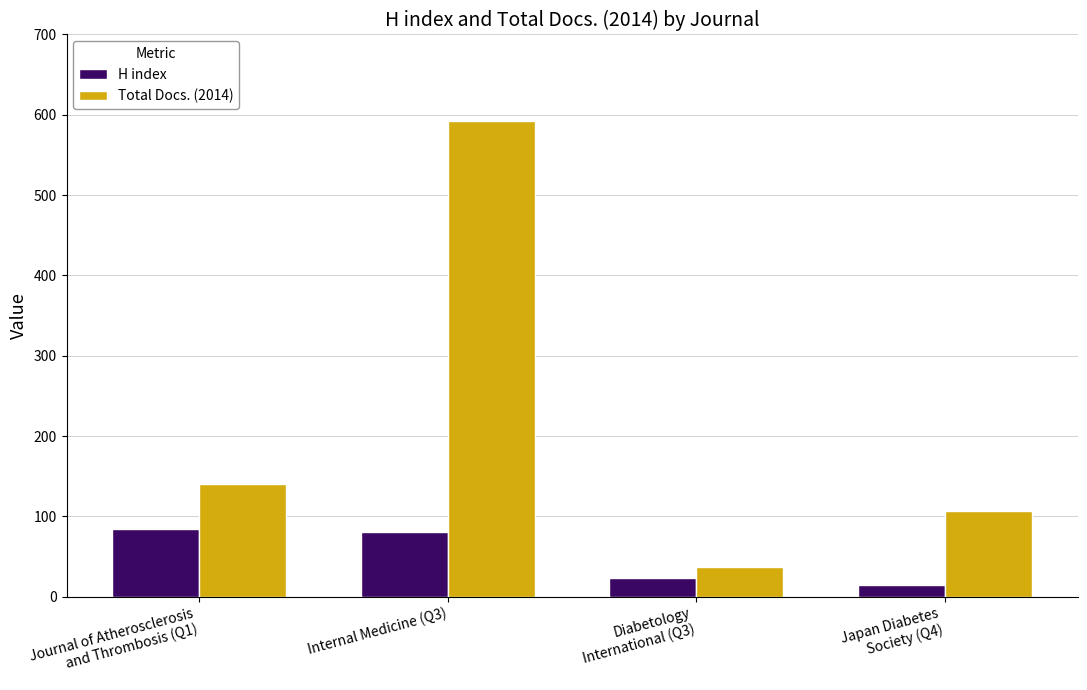

The Total Docs. (2014) series shows 16 at Diabetology
International (Q3). True or false?

False